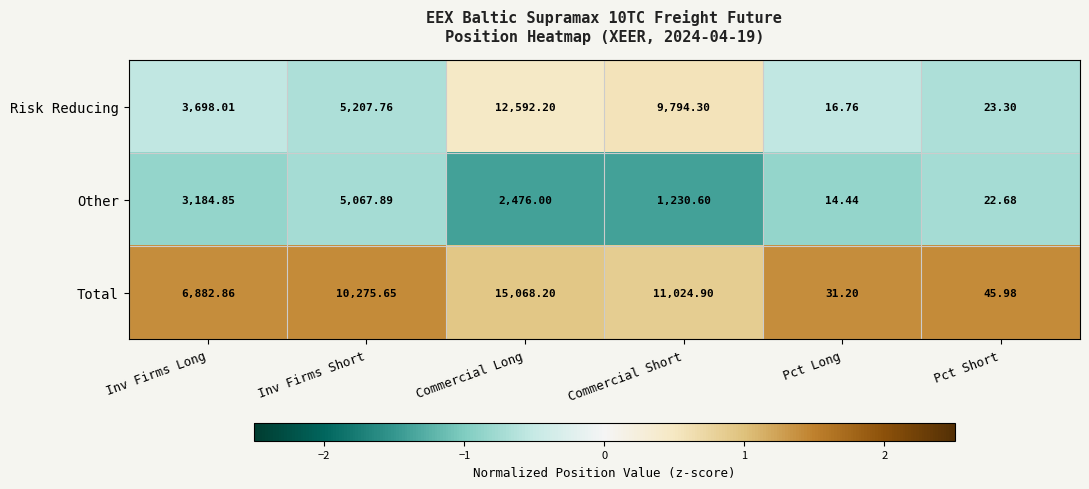

Between Inv Firms Short and Pct Long, which series saw the biggest shift?

Total